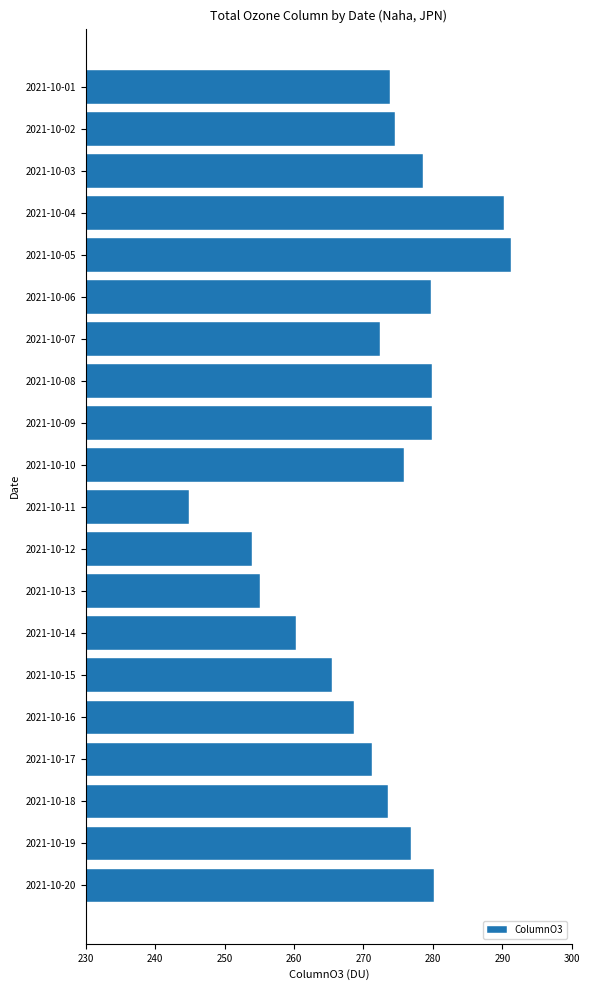

What is the difference between the values at 2021-10-10 and 2021-10-01?

2.0